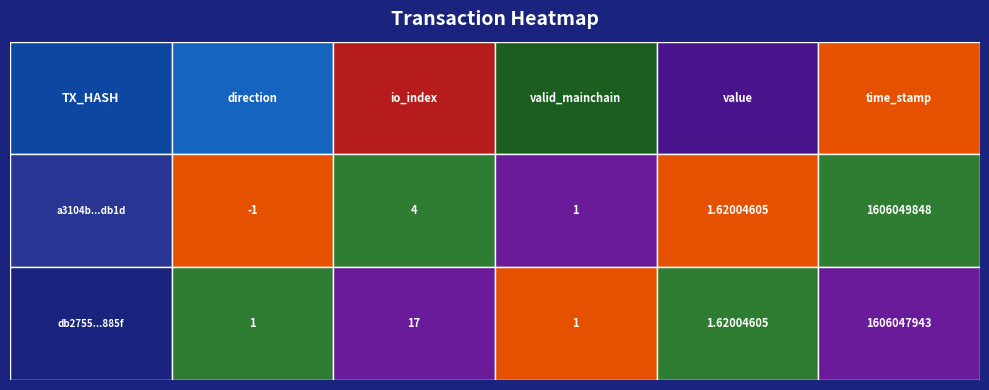

Is the value of db27553ceca4cc62c73c0cf43619a3fd50e885f at time_stamp greater than the value of a3104b480f45cd71c59689049cb66ef6747db1d at value?

Yes